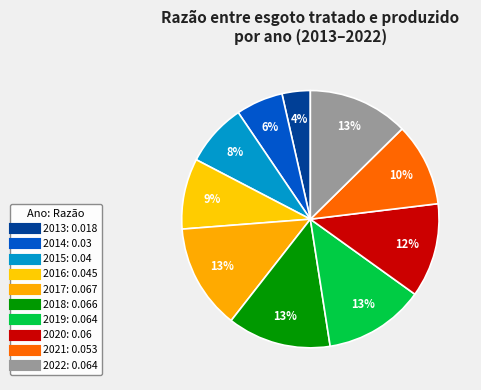

Count the number of slices in the pie.

10